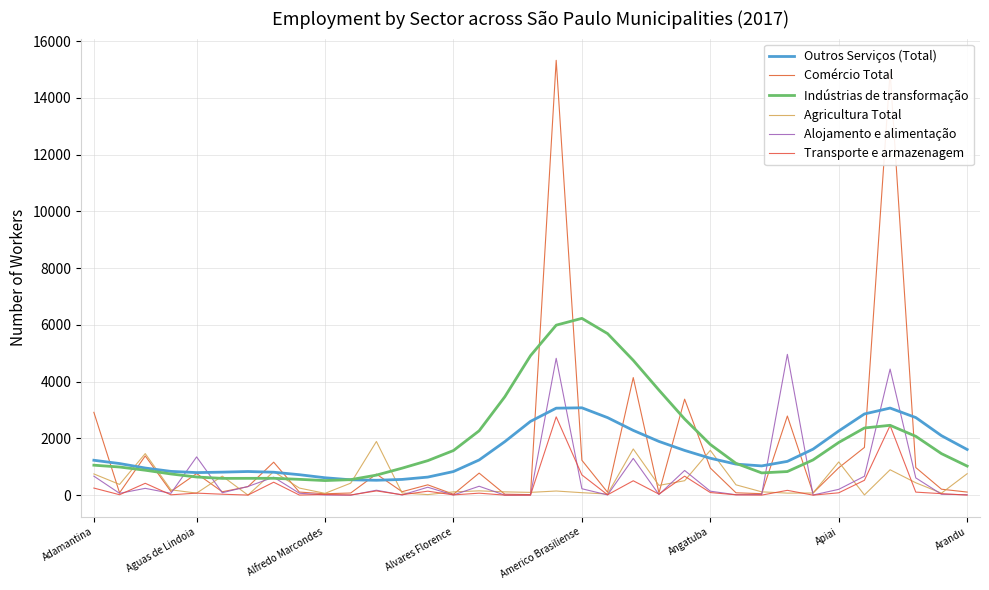

Does the chart display data point markers on the line(s)?

No